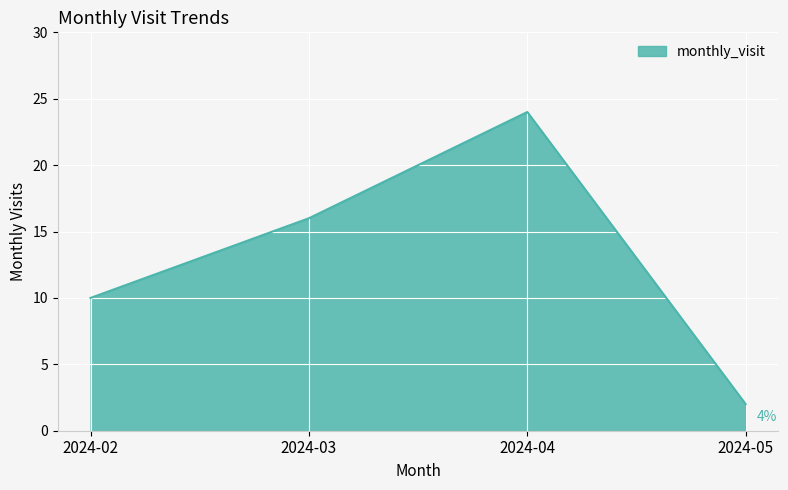

What is the sum of all values?

52